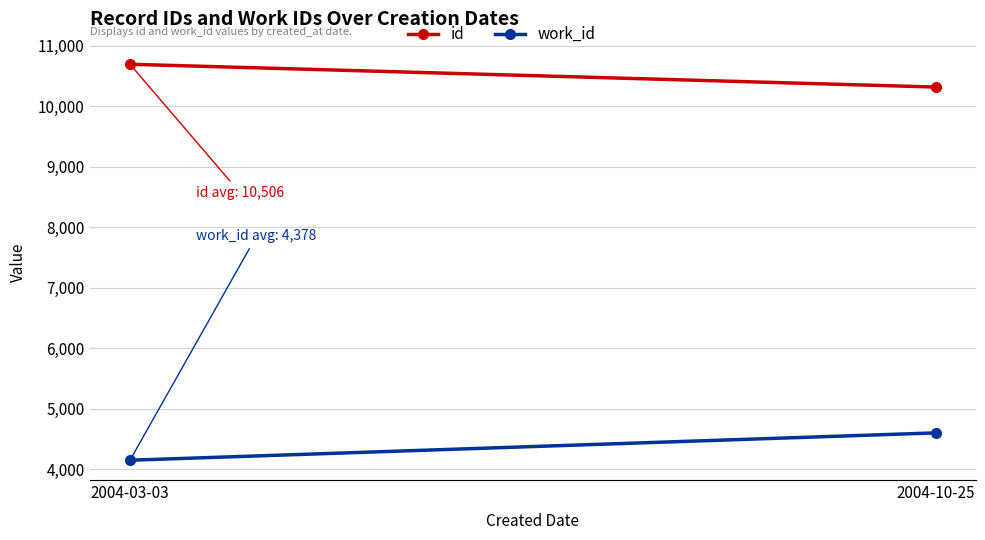

Is the value of id at 2004-03-03 greater than the value of work_id at 2004-03-03?

Yes